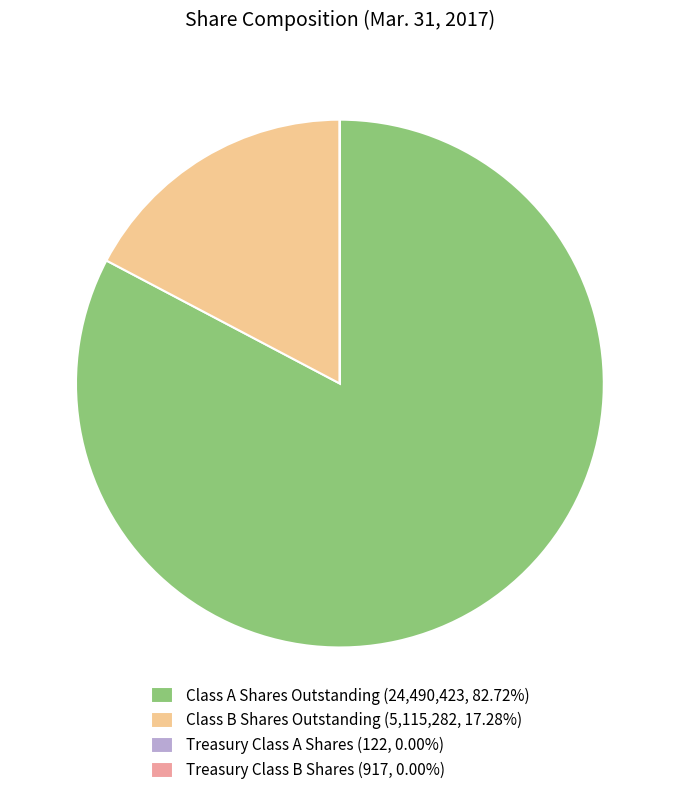

Is there a majority slice in this chart?

Yes